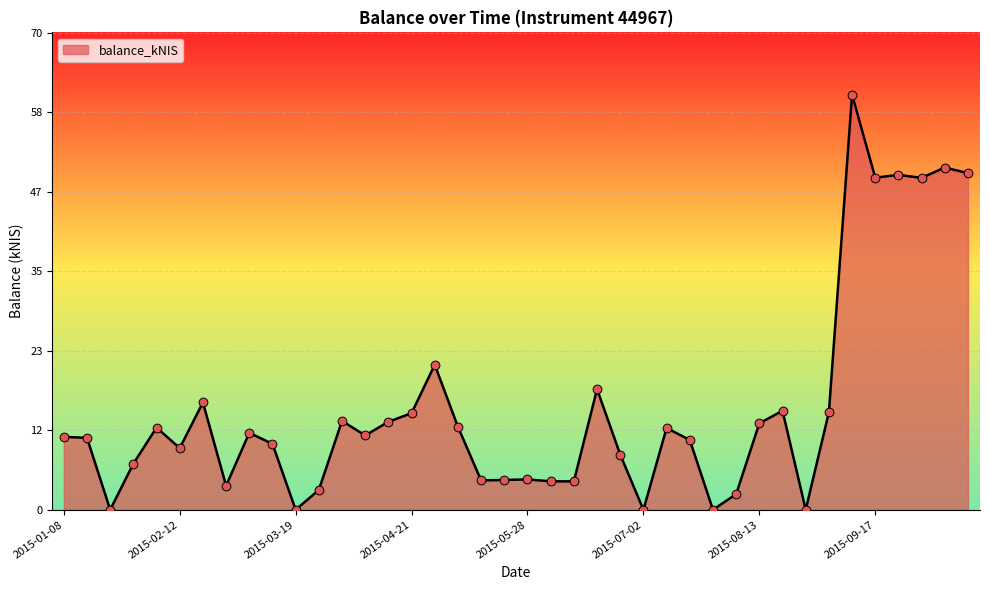

What is the difference between the maximum and minimum values?

60.9